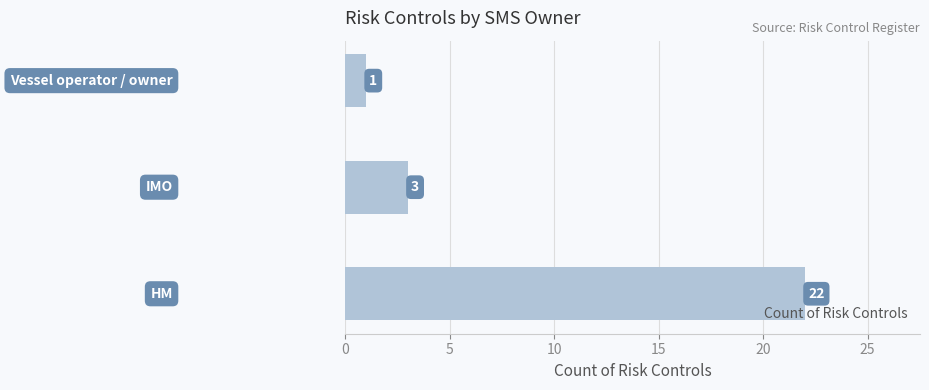

What is the greatest value displayed?

22